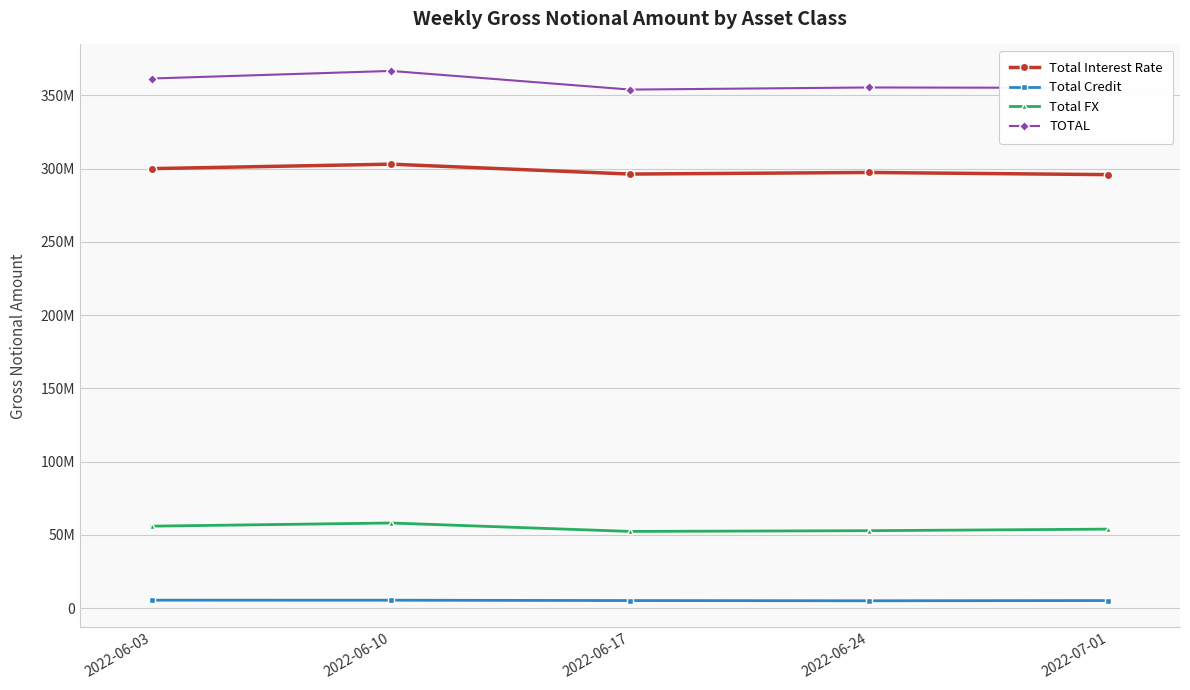

What is the average value of the Total FX series?

54694831